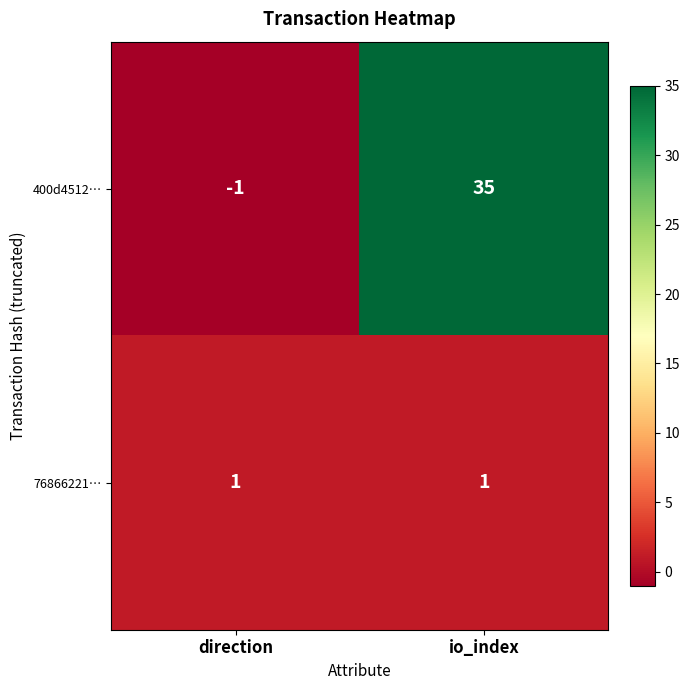

What is the approximate value of 400d4512… at io_index, to the nearest 10?

40